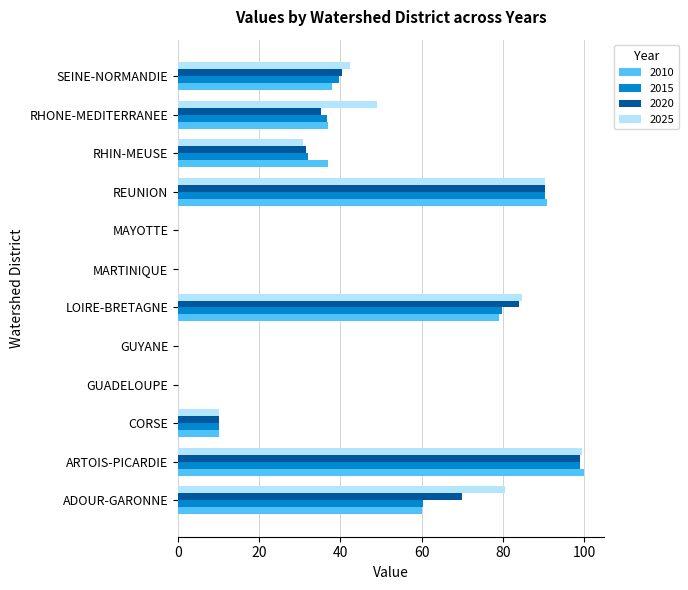

Which series has the largest total across all categories?

2025